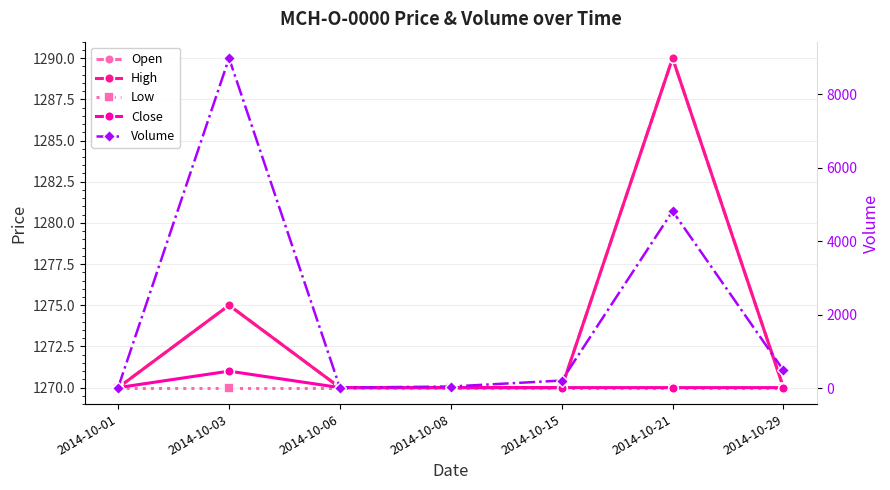

What are all the series names shown in the legend?

Open, High, Low, Close, Volume